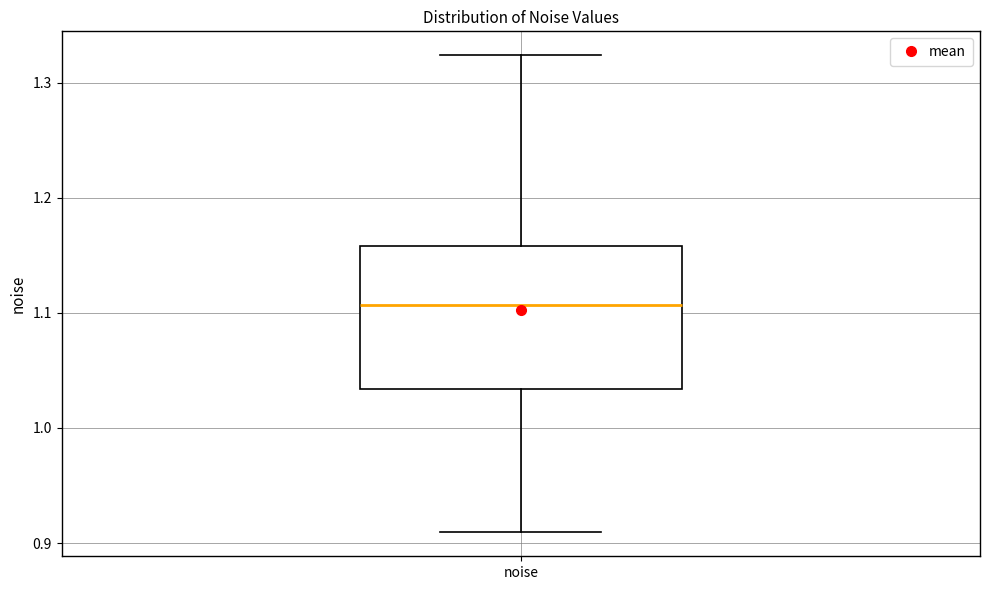

Read this box plot against the y-axis: the position of the median line, the range covered by the box, and the ends of both whiskers. The values are not printed on the chart, so give them approximately, as read against the axis.

median 1.11, box 1.03 to 1.16, whiskers 0.91 to 1.32